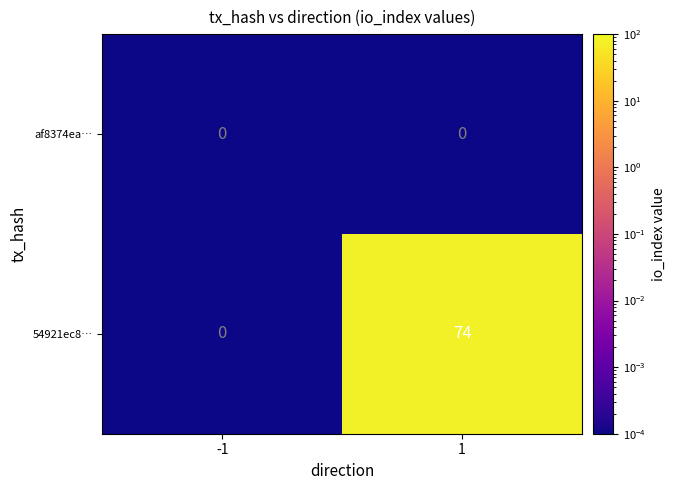

At which category is the sum across all series the highest?

1